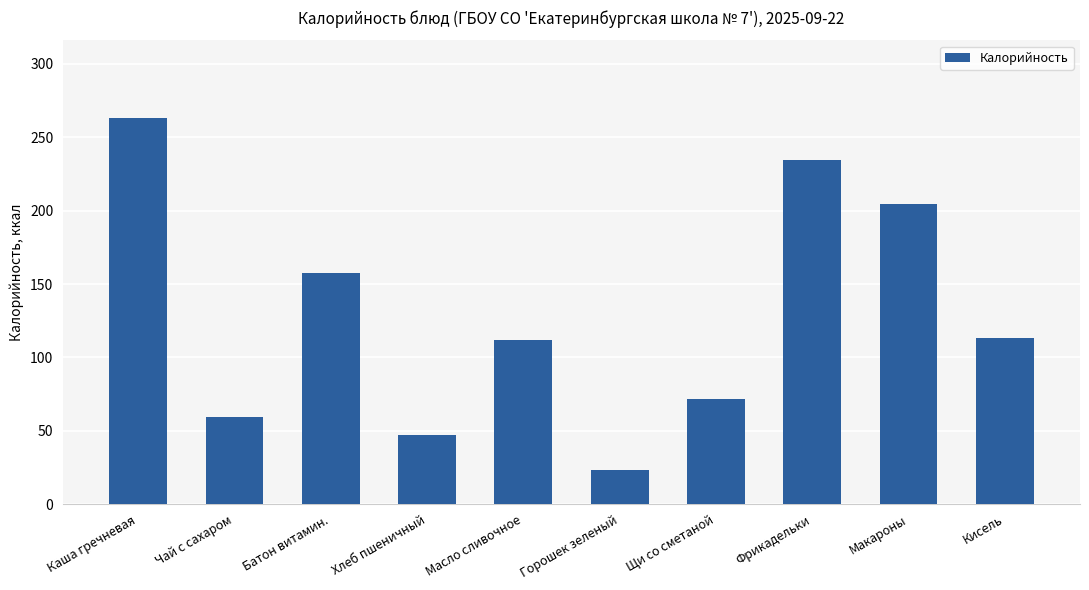

The value at Батон витамин. is 94.8. True or false?

False